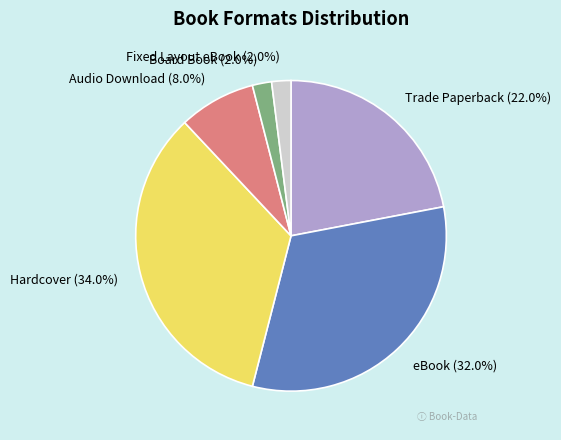

Does any single category account for the majority?

No